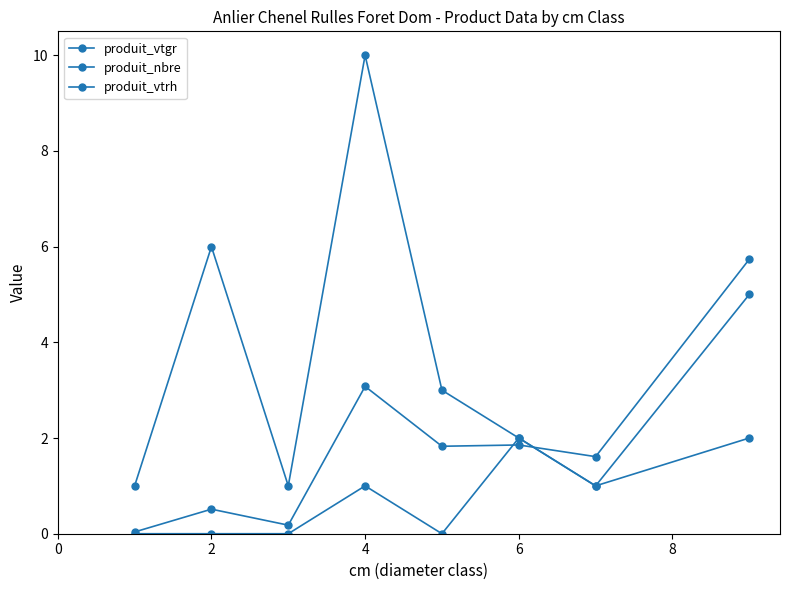

How many lines are shown in the chart?

3